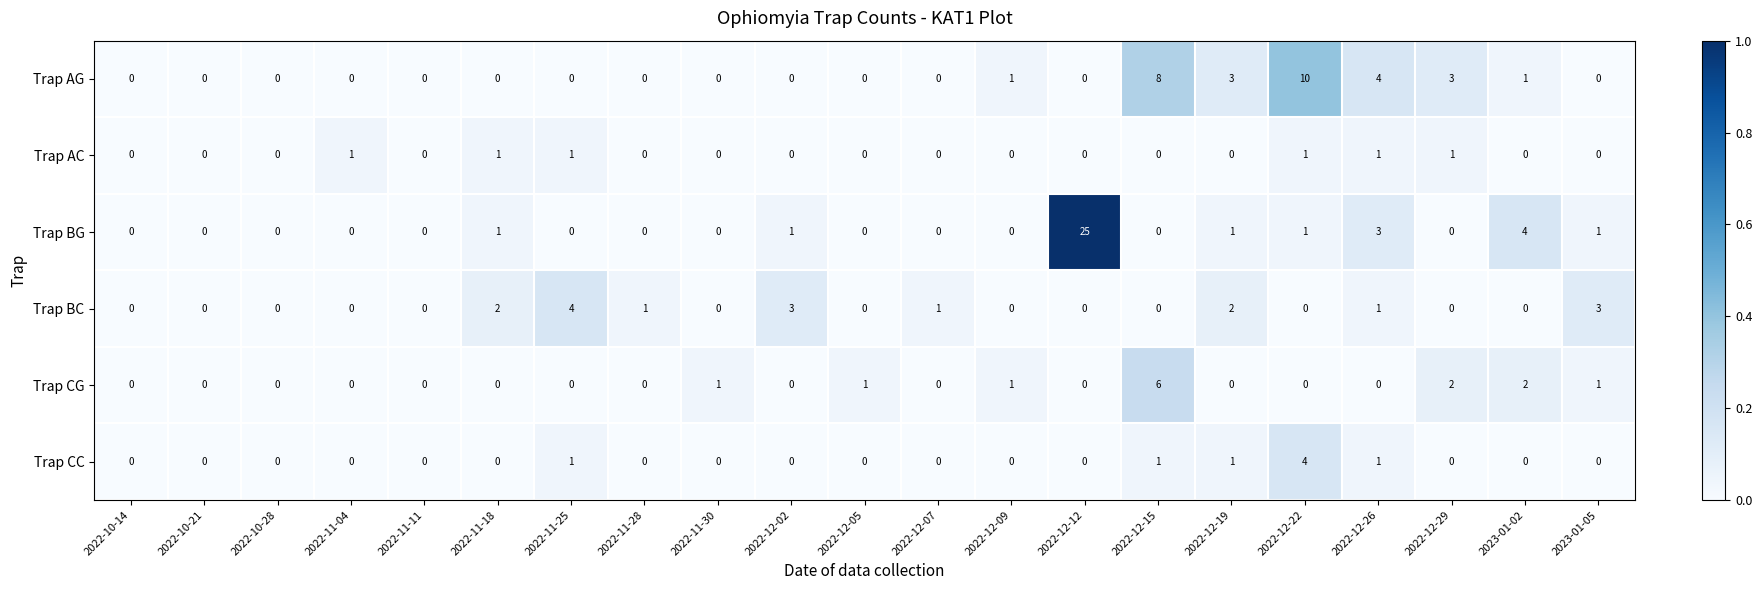

Which series has the largest total across all categories?

Trap BG